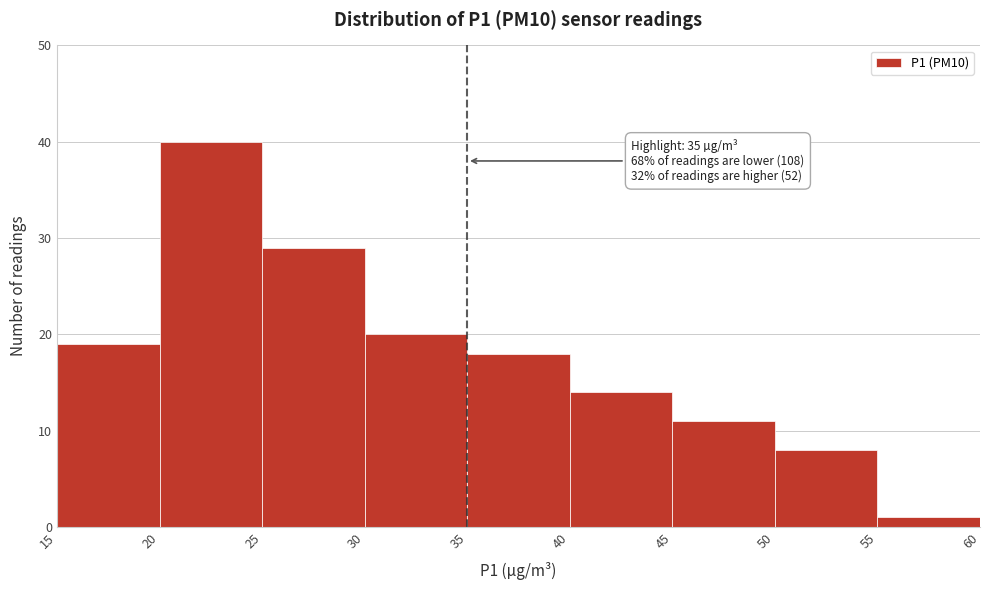

Which range on the x-axis has the tallest bar?

20 to 25